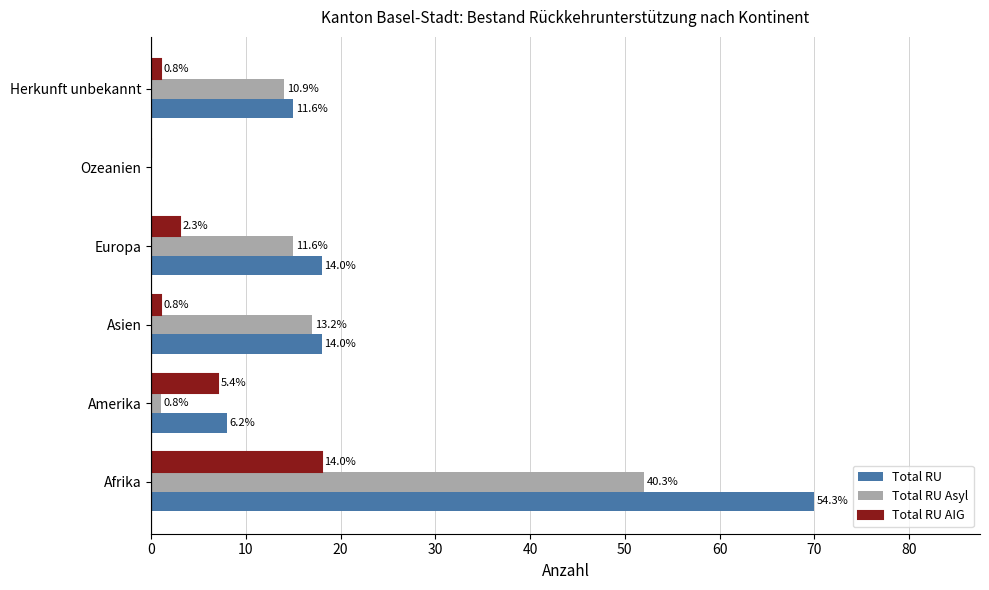

What are all the series names shown in the legend?

Total RU, Total RU Asyl, Total RU AIG